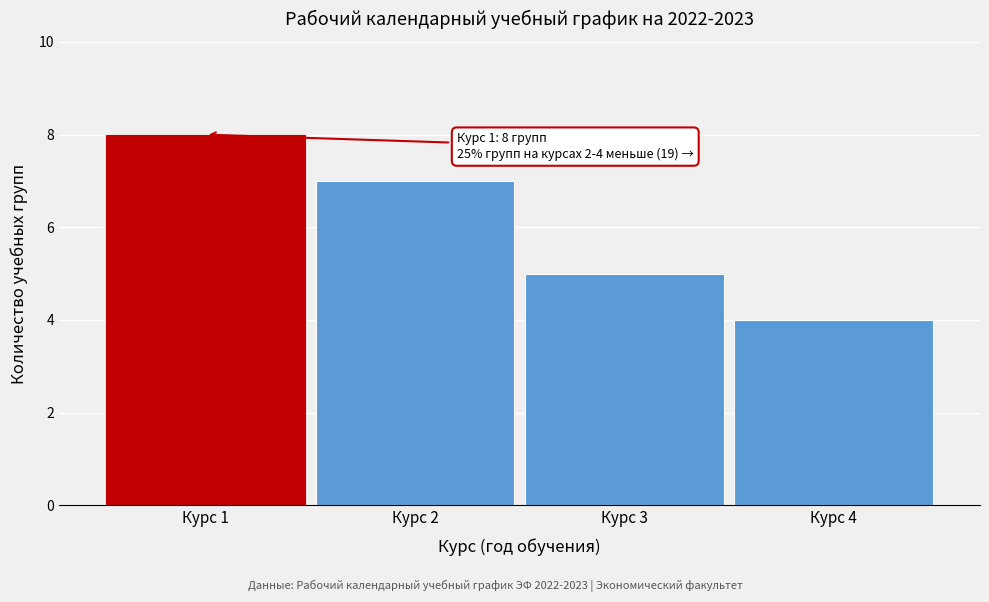

Reading left to right, transcribe all the data shown in this chart.

Курс 1=8	Курс 2=7	Курс 3=5	Курс 4=4